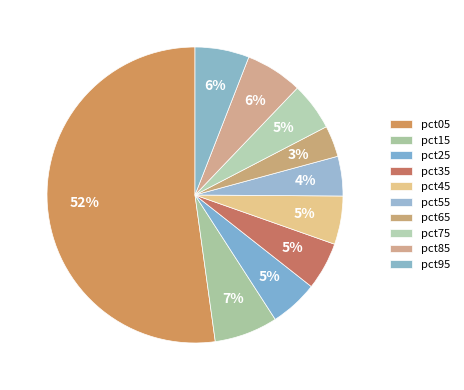

Does any single category account for the majority?

Yes